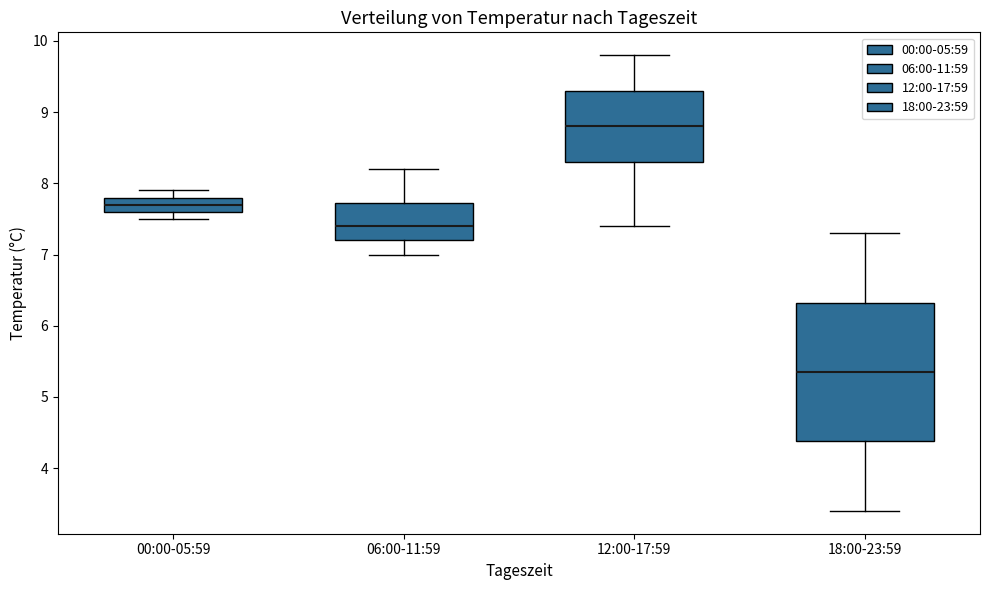

Where is the lower edge of the box for 00:00-05:59 on the y-axis? The values are not printed on the chart, so give them approximately, as read against the axis.

7.6